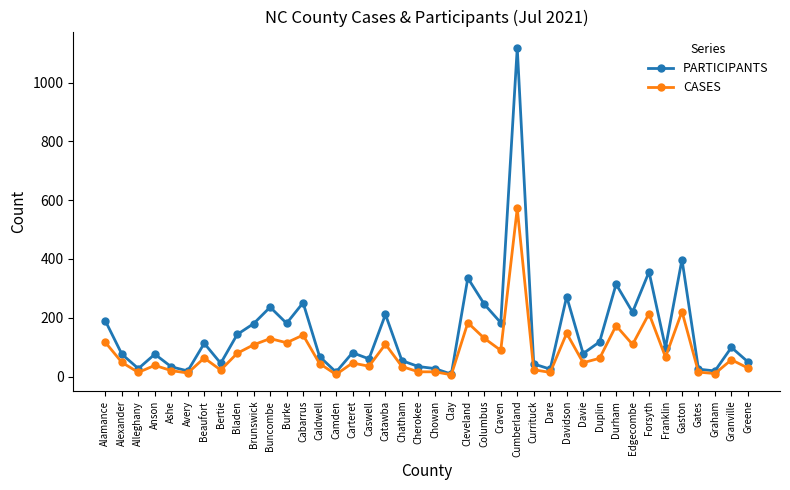

What are all the series names shown in the legend?

PARTICIPANTS, CASES